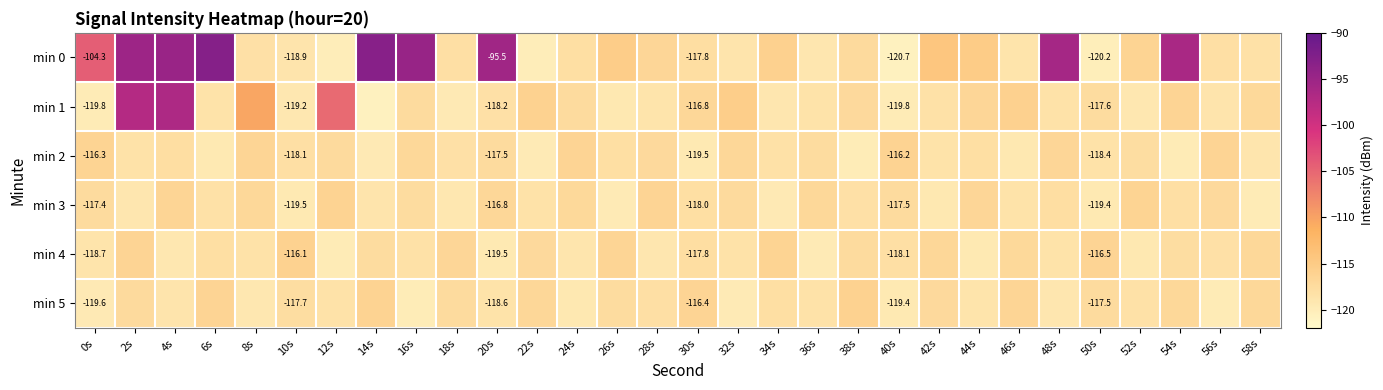

What value does the min 5 series have at 48s?

-119.1